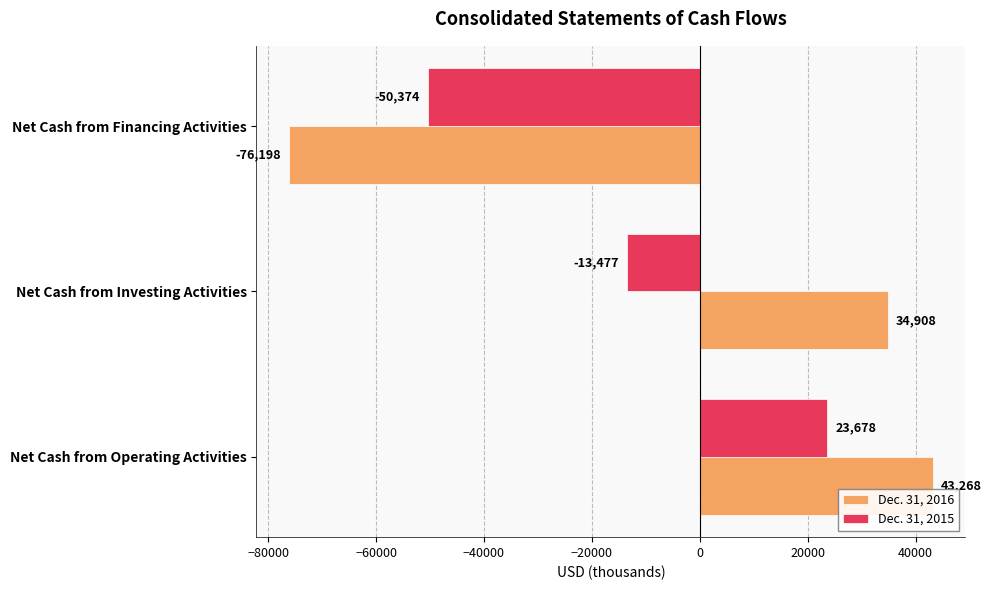

List the series in order of their overall mean, lowest first.

Dec. 31, 2015, Dec. 31, 2016